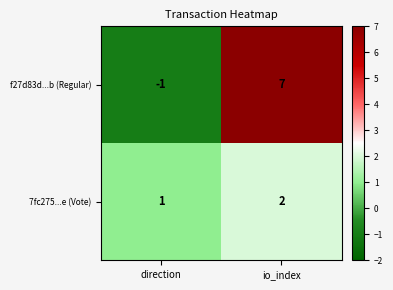

At direction, list the series in order from largest to smallest.

7fc275...e (Vote), f27d83d...b (Regular)